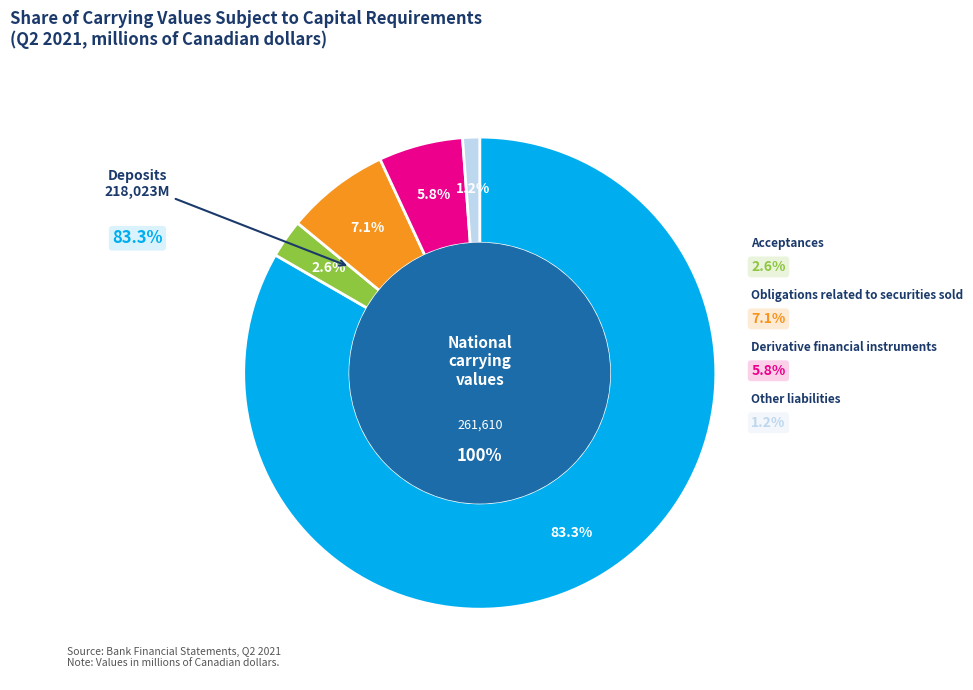

Rank the categories by value from highest to lowest.

Deposits, Obligations related to securities sold, Derivative financial instruments, Acceptances, Other liabilities